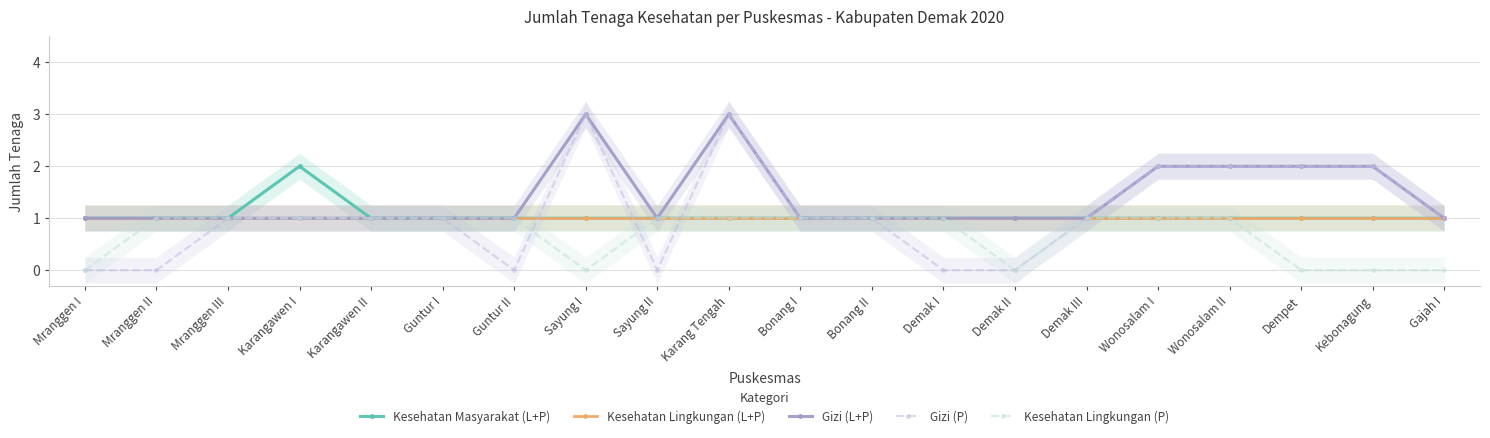

What is the highest value of the Gizi (L+P) series?

3